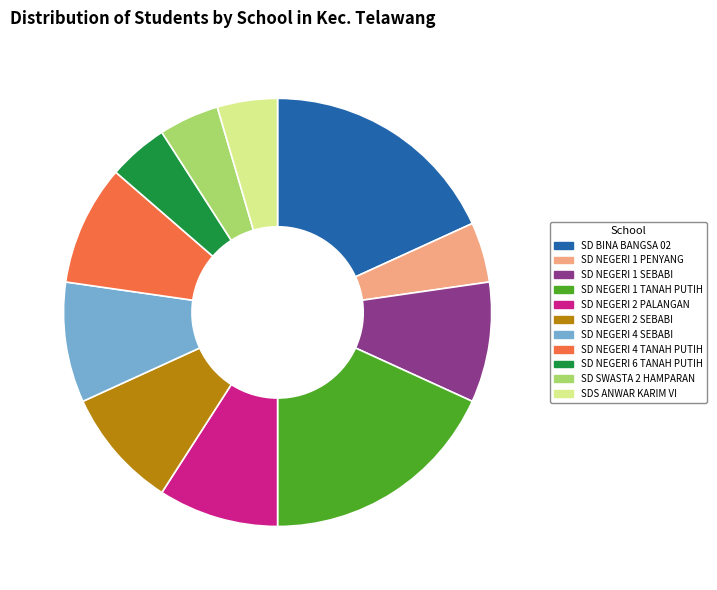

Is it true that SD NEGERI 1 TANAH PUTIH is 18% of the pie?

True